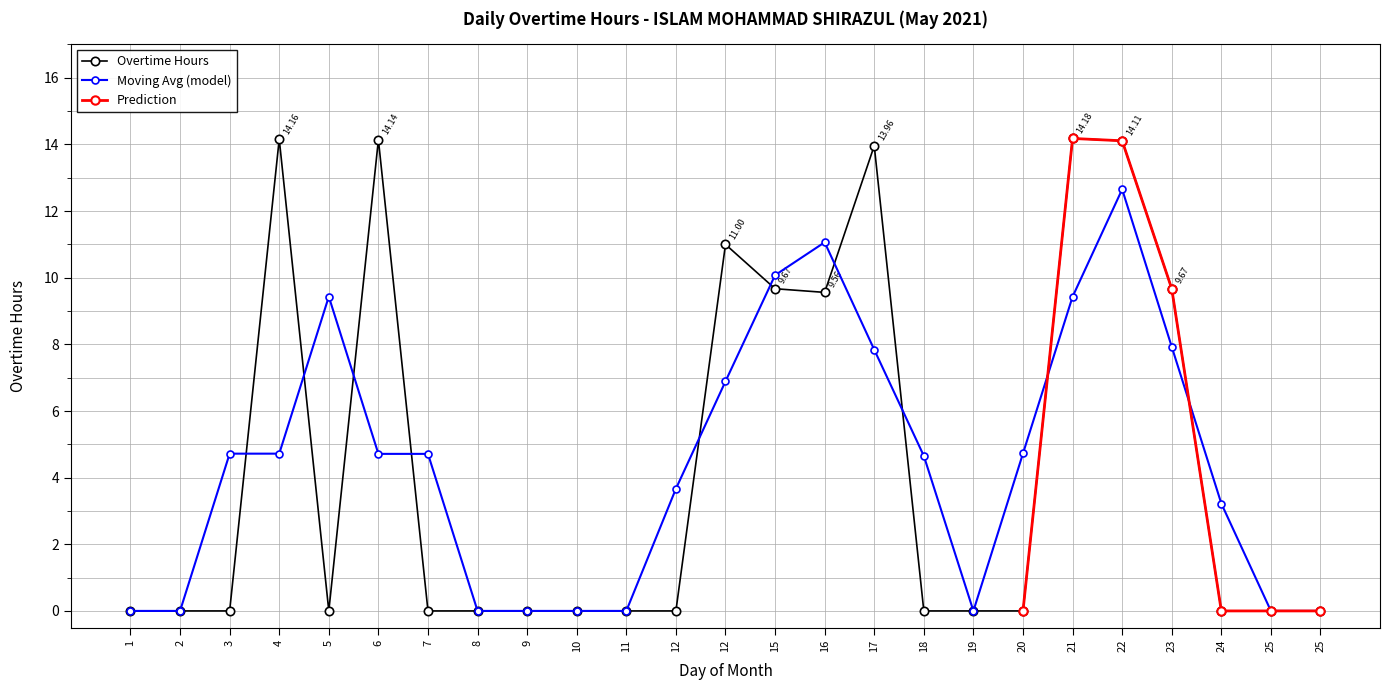

How many interior local valleys (lower than both neighbors) does the data have?

2